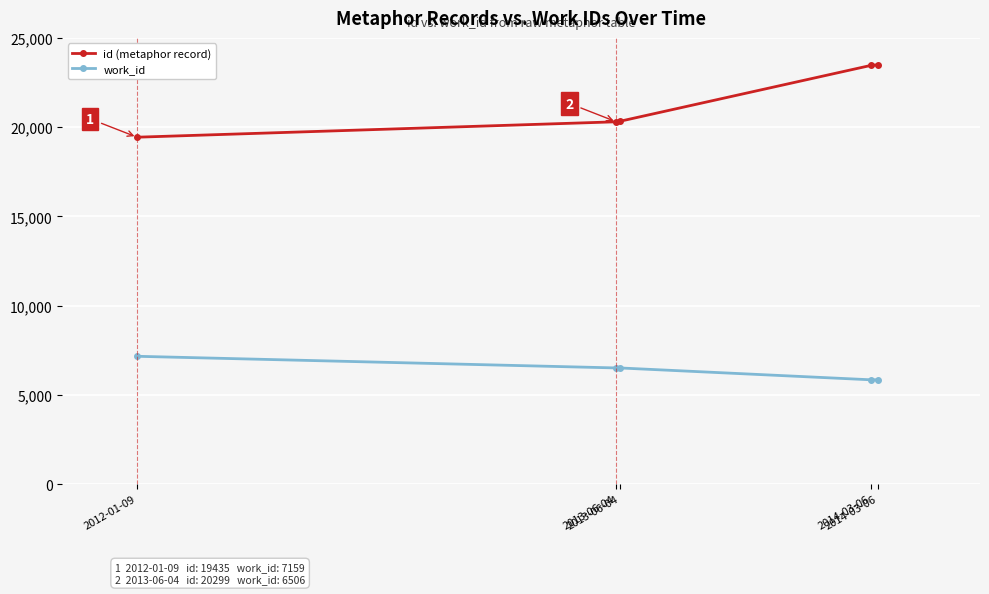

Which series has the widest spread of values?

id (metaphor record)